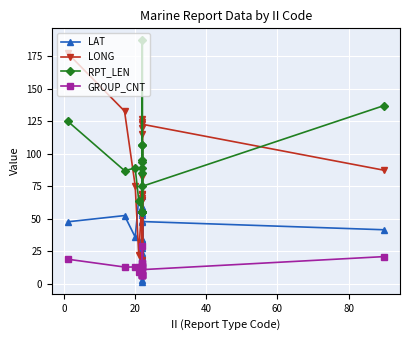

What is the difference between the maximum and minimum values in the LAT series?

66.1